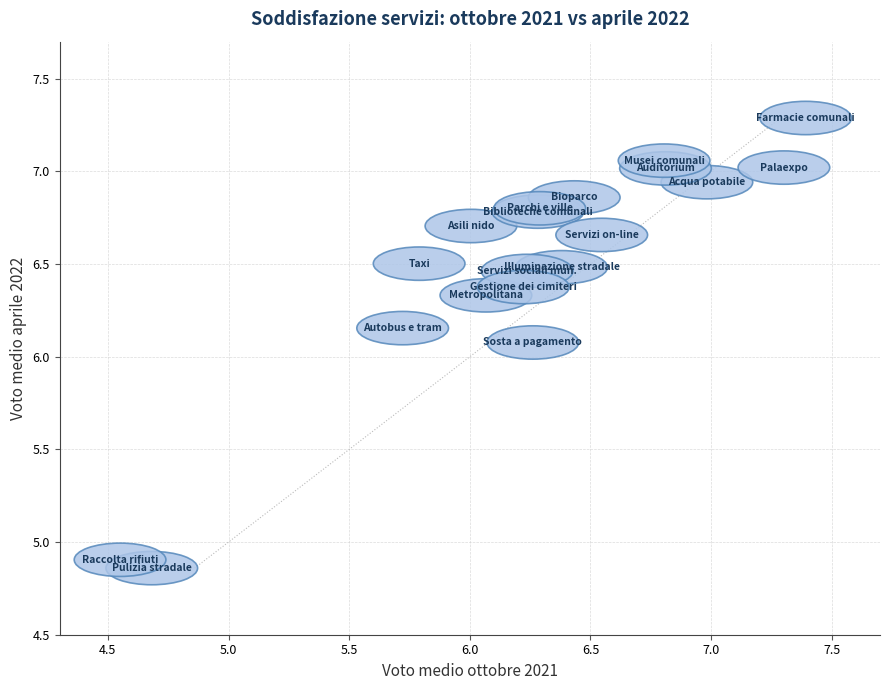

What Y value in the scatter plot is closest to 6?

6.1